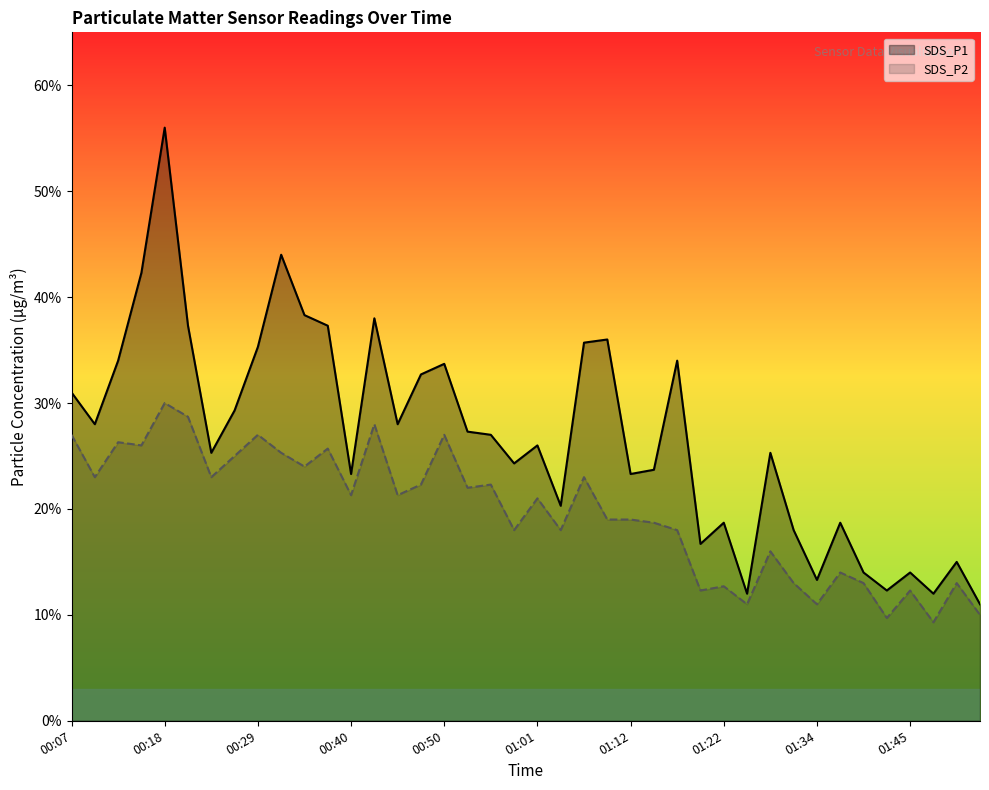

What are all the series names shown in the legend?

SDS_P1, SDS_P2